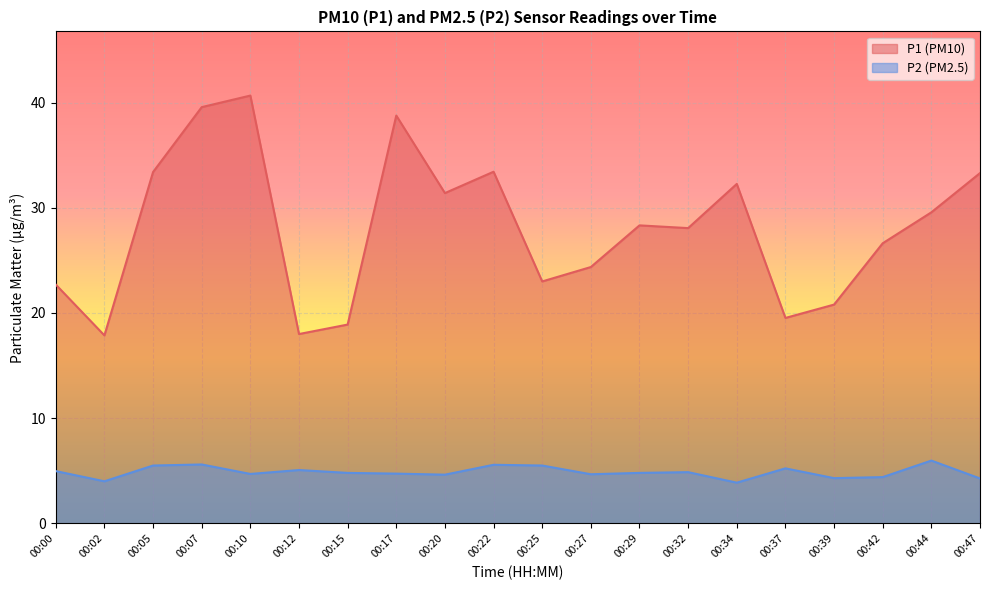

At how many categories does at least one series exceed 15?

20